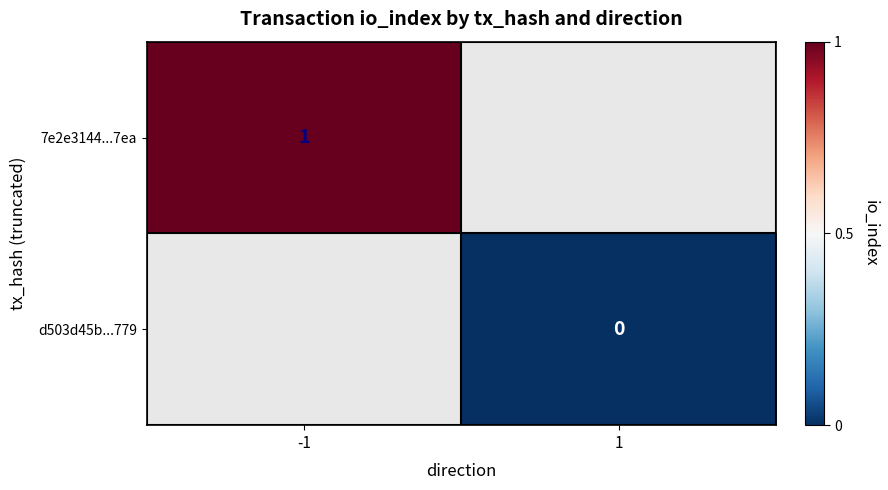

Is it true that 7e2e3144...7ea equals 2 at -1?

False